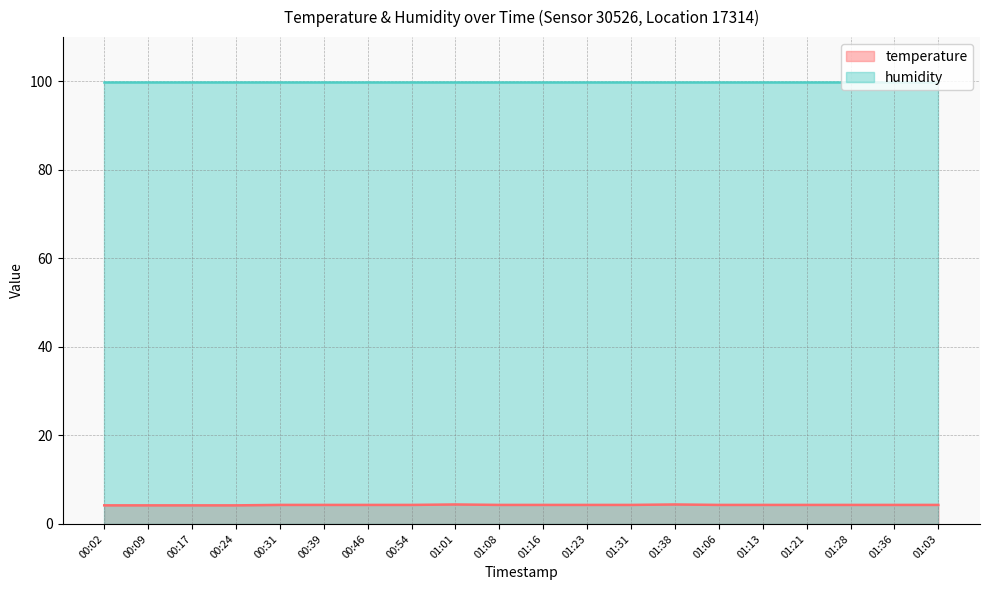

The value at 01:16 is 2.5. True or false?

False